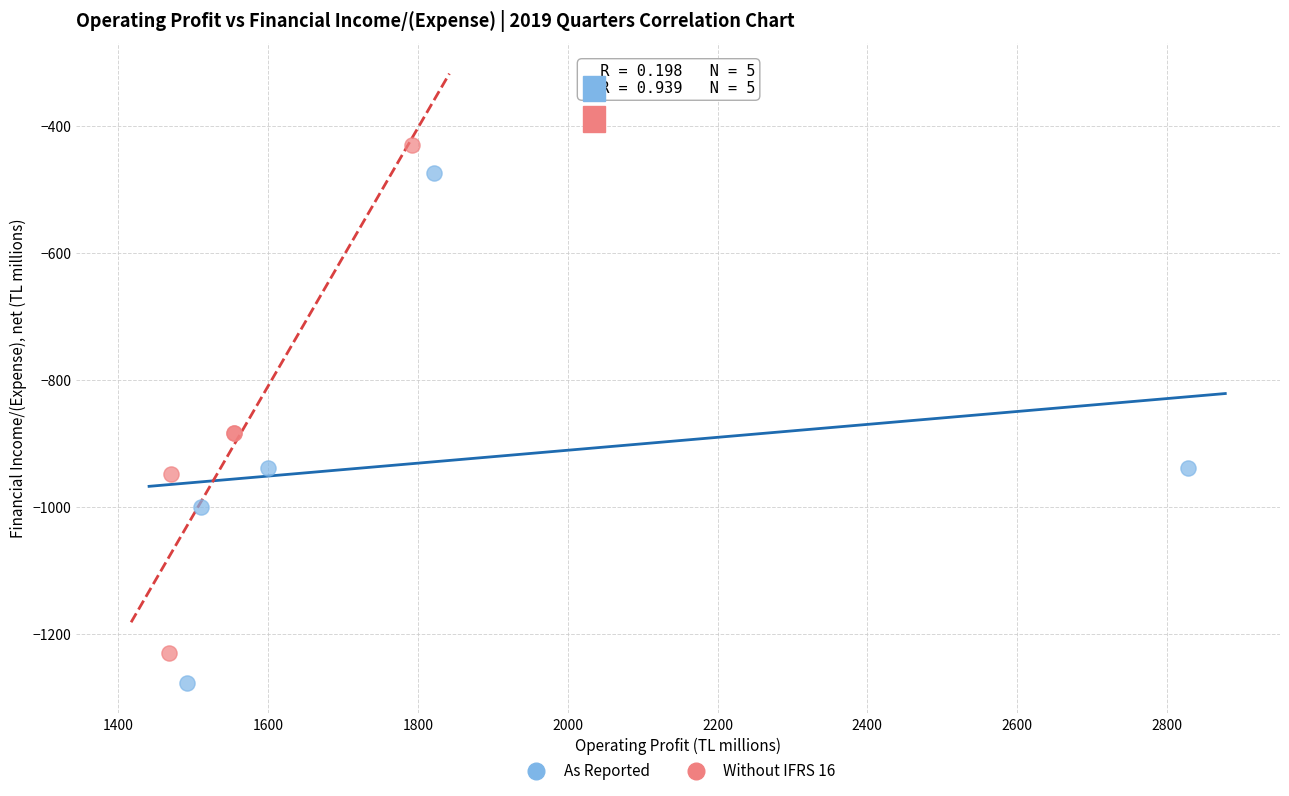

Which series contains the lowest Y value?

As Reported